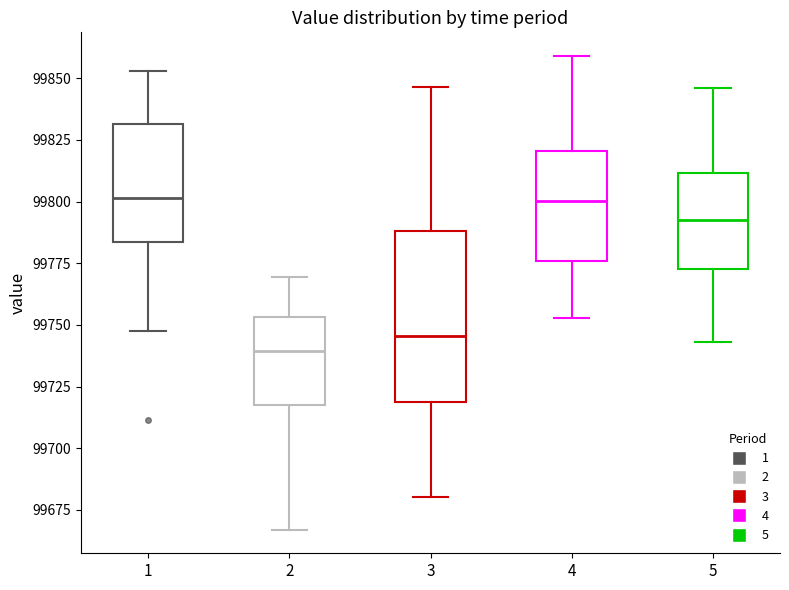

Comparing the boxes themselves (not the whiskers), which one is the tallest?

3